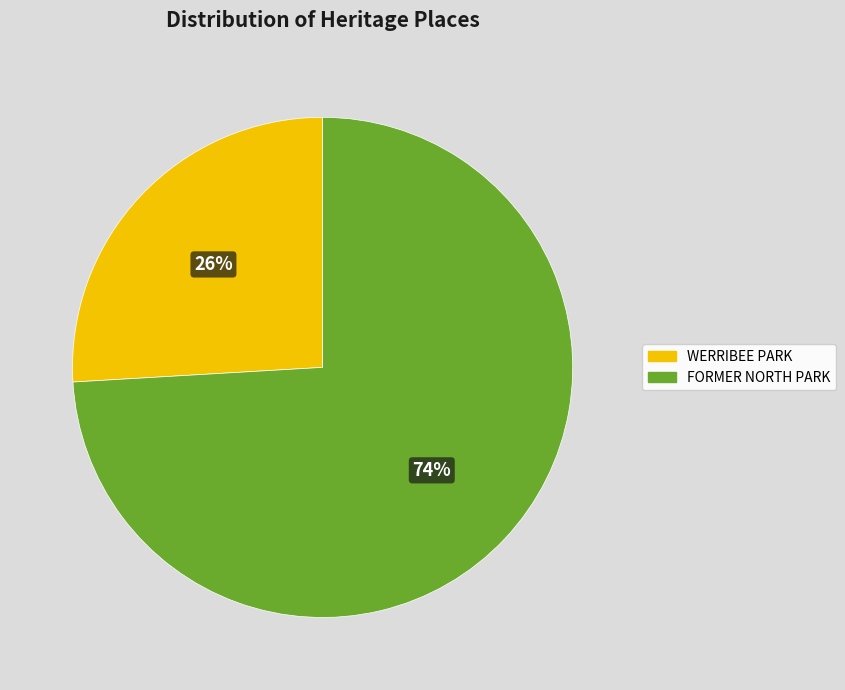

Rank the categories by value from highest to lowest.

FORMER NORTH PARK, WERRIBEE PARK